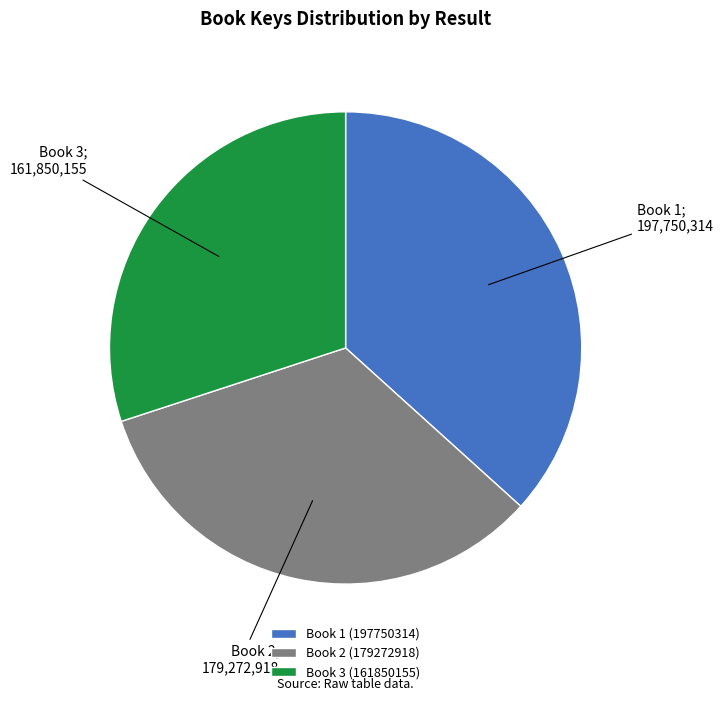

How many slices are in this pie chart?

3